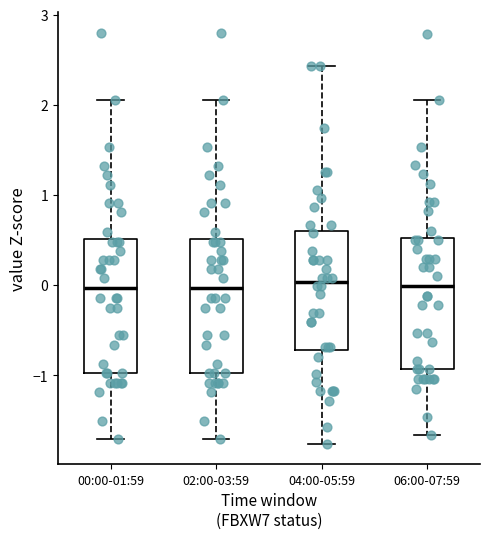

Reading left to right, read every box against the y-axis: the position of its median line, the range the box covers, and the ends of its whiskers. The values are not printed on the chart, so give them approximately, as read against the axis.

00:00-01:59: median 0.0, box -1.0 to 0.5, whiskers -1.7 to 2.1
02:00-03:59: median 0.0, box -1.0 to 0.5, whiskers -1.7 to 2.1
04:00-05:59: median 0.0, box -0.7 to 0.6, whiskers -1.8 to 2.4
06:00-07:59: median 0.0, box -0.9 to 0.5, whiskers -1.7 to 2.0